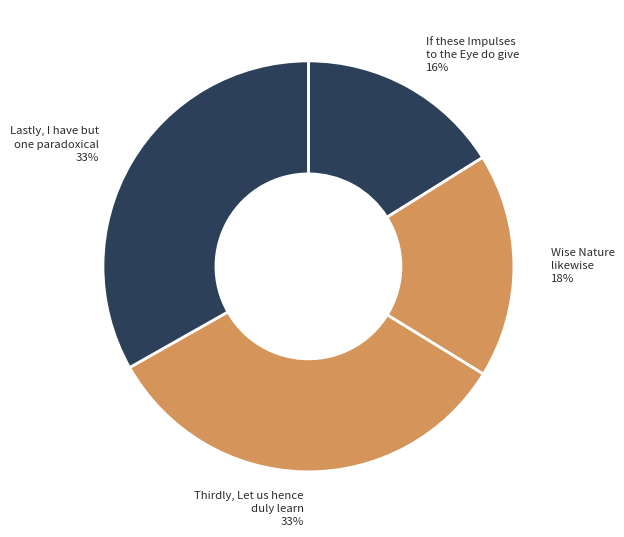

Do Thirdly, Let us hence duly learn and If these Impulses to the Eye do give together represent more than half of the pie?

No